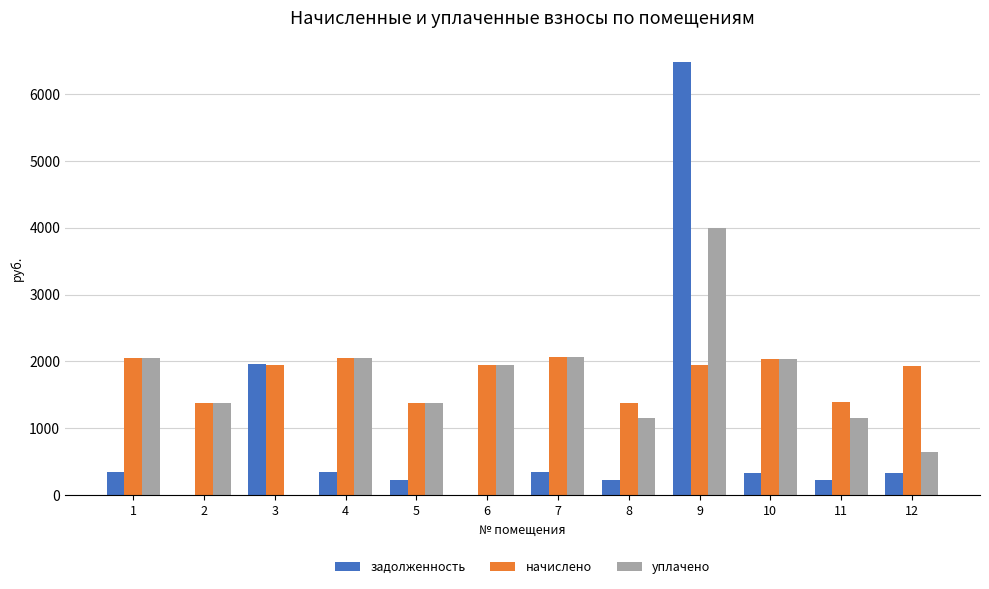

What is the greatest value displayed?

6476.3